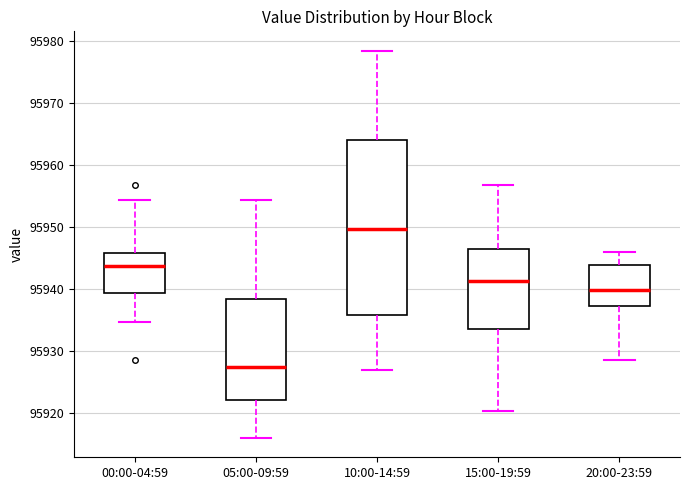

Which box is the tallest, from its lower edge to its upper edge?

10:00-14:59